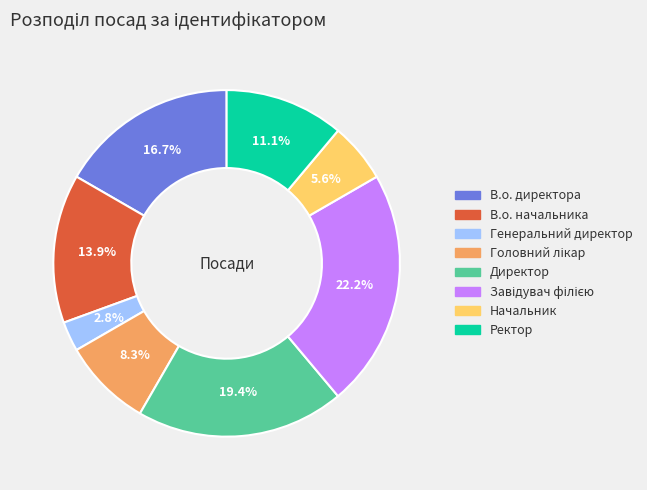

What is the smallest slice in the pie chart?

Генеральний директор